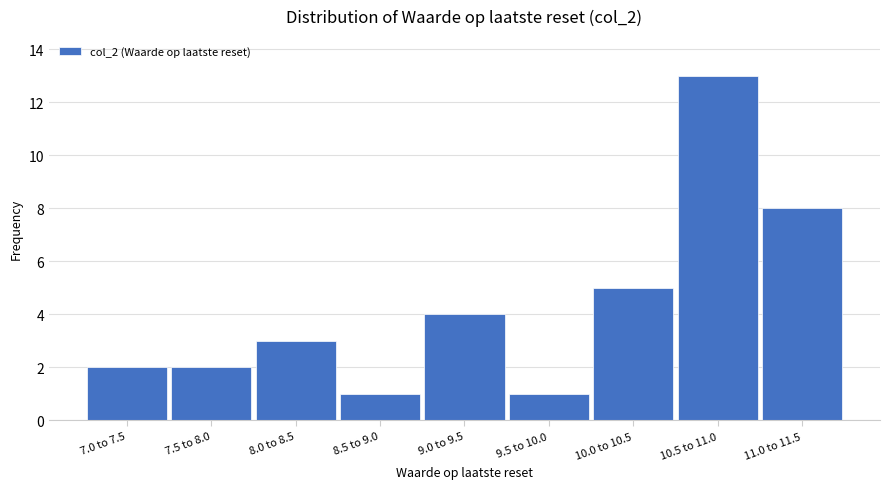

Reading left to right, list all the values displayed in this chart.

7.0 to 7.5=2	7.5 to 8.0=2	8.0 to 8.5=3	8.5 to 9.0=1	9.0 to 9.5=4	9.5 to 10.0=1	10.0 to 10.5=5	10.5 to 11.0=13	11.0 to 11.5=8